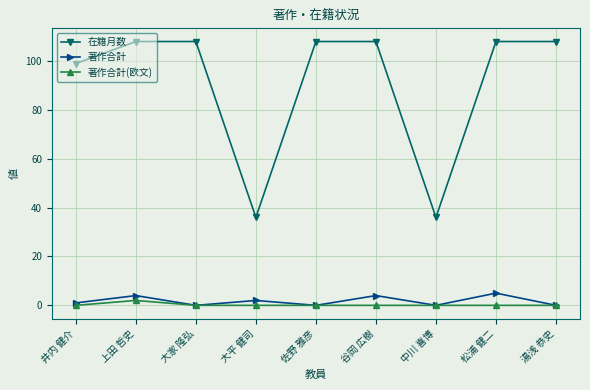

True or false: 著作合計 has more than 1 interior local peaks.

True